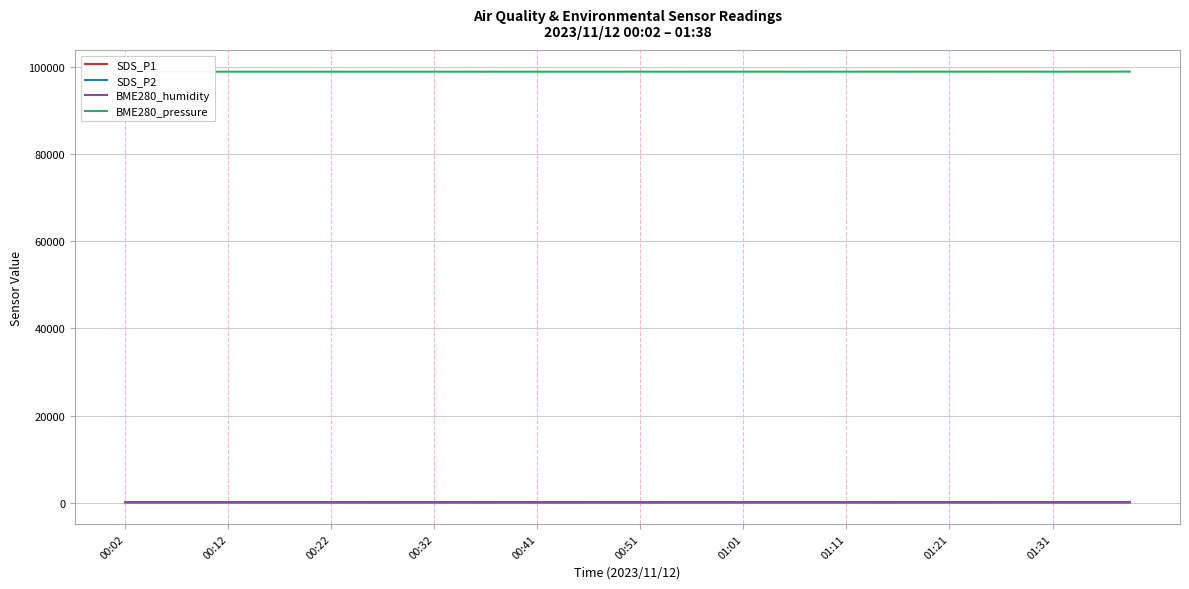

How many values in the SDS_P1 series exceed 61?

20